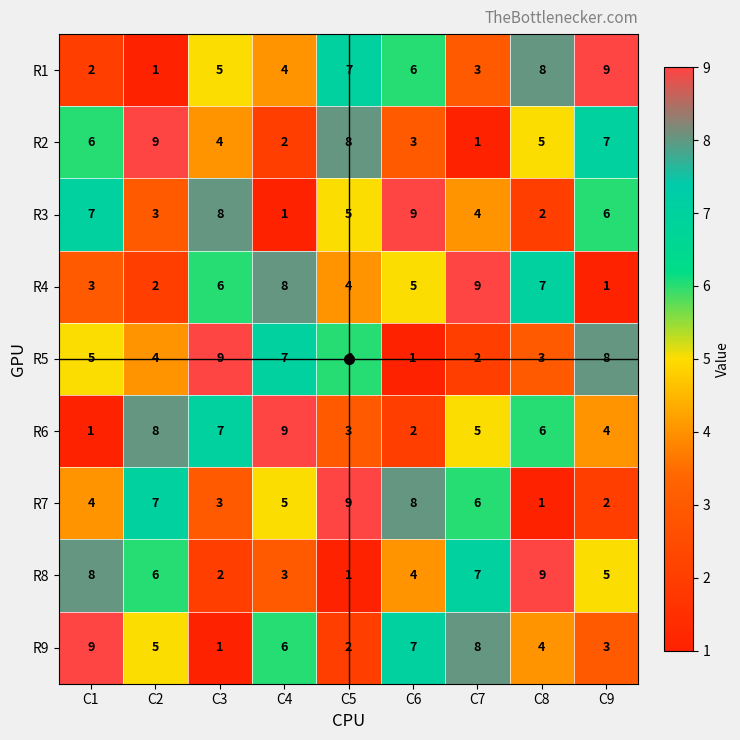

What is the difference between the maximum and minimum values in the R9 series?

8